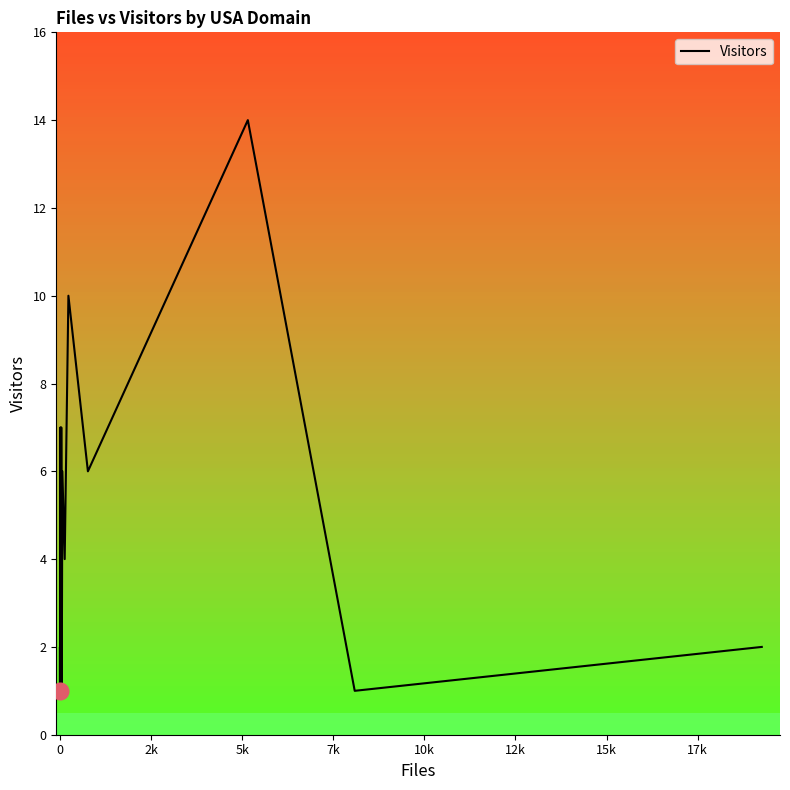

What is the sum of the values at 12k and 10k?

2